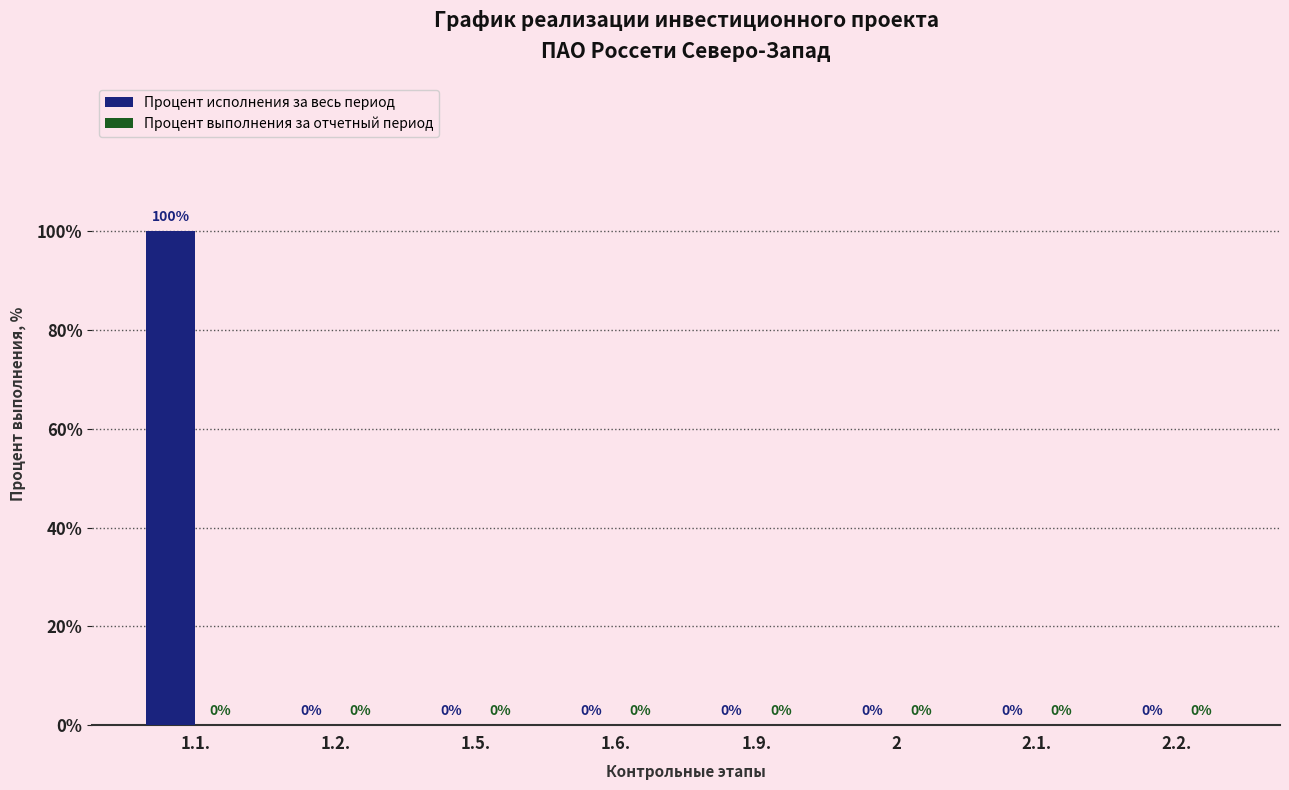

What is the maximum value shown in the chart?

100